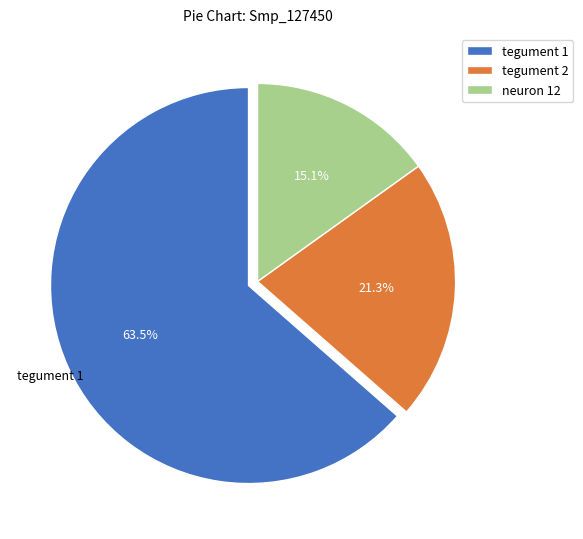

How many segments does this pie chart have?

3